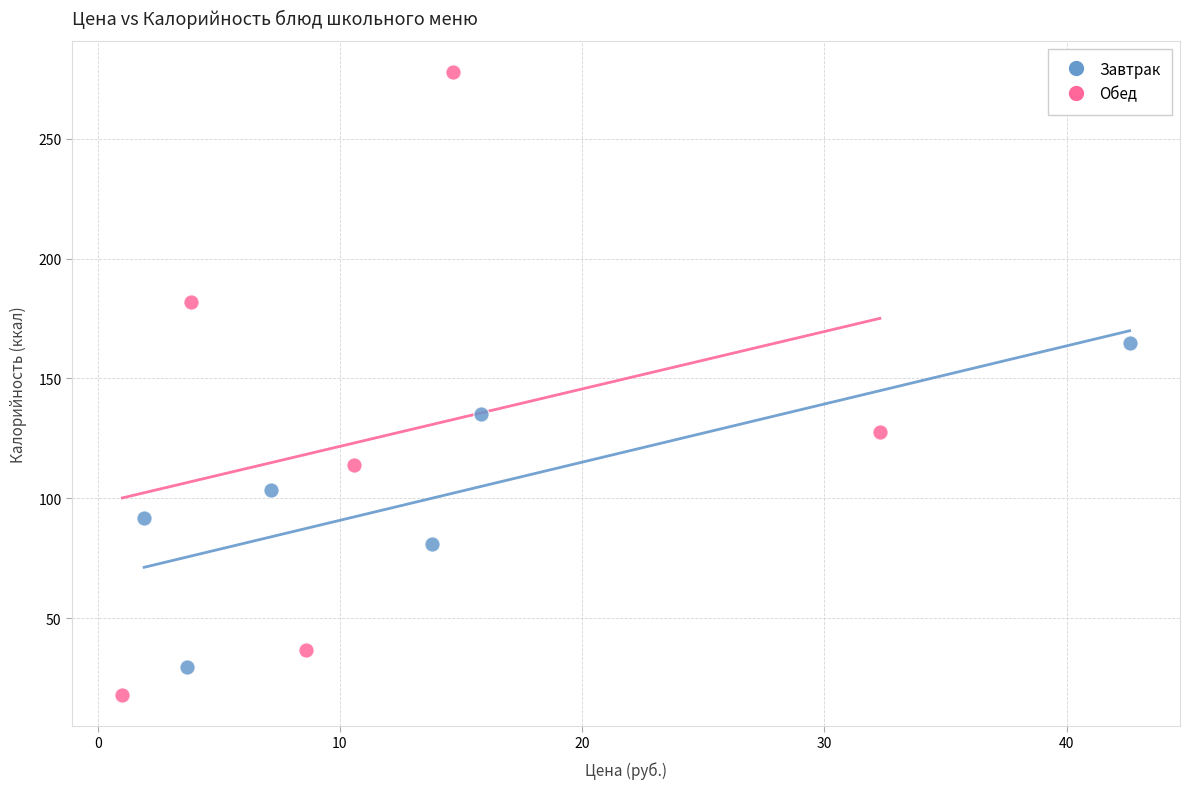

Which series reaches the maximum Y coordinate?

Обед